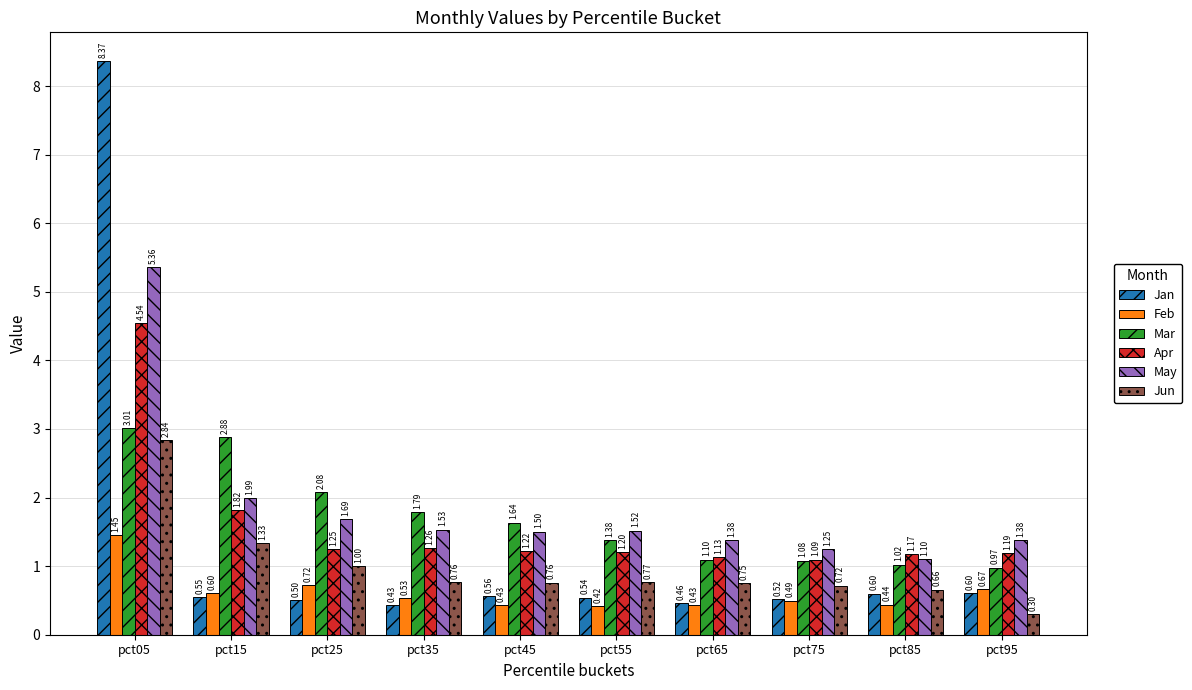

How many bars are there in total?

60